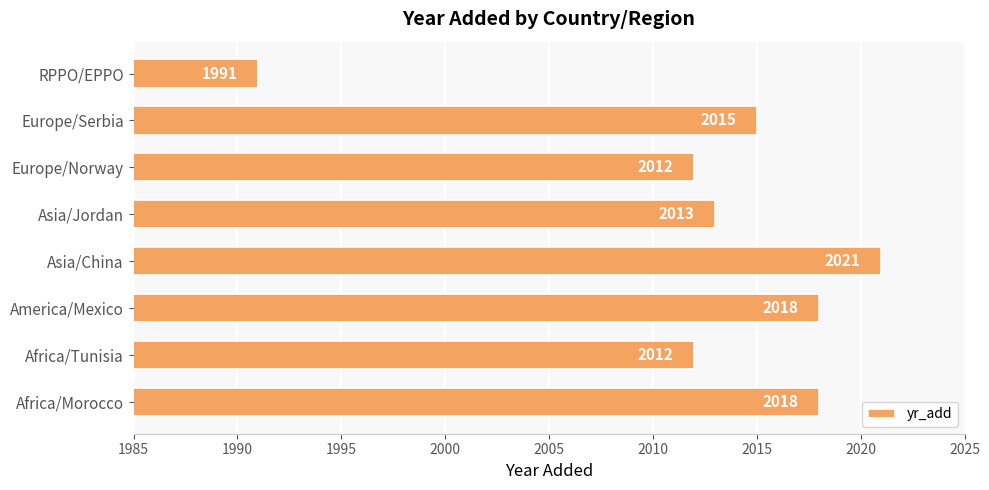

Read the value at Africa/Morocco, to the nearest 10.

2020